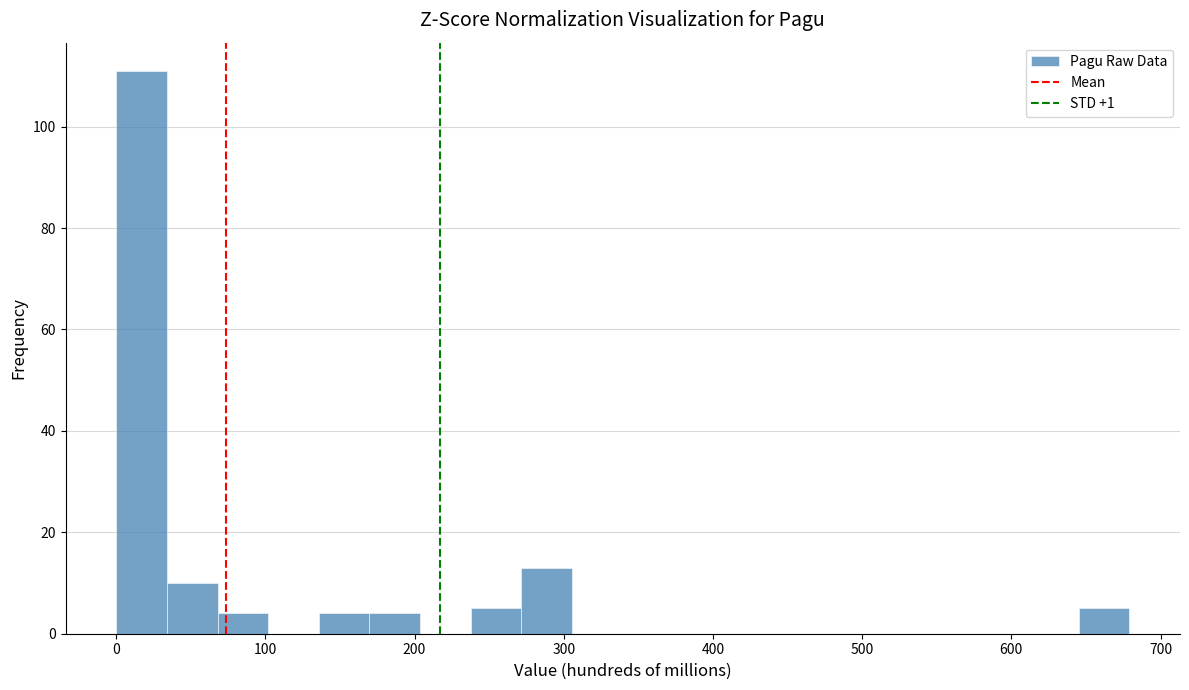

Around what value on the x-axis is the tallest bar? Give the approximate position of its centre, as read against the axis.

20